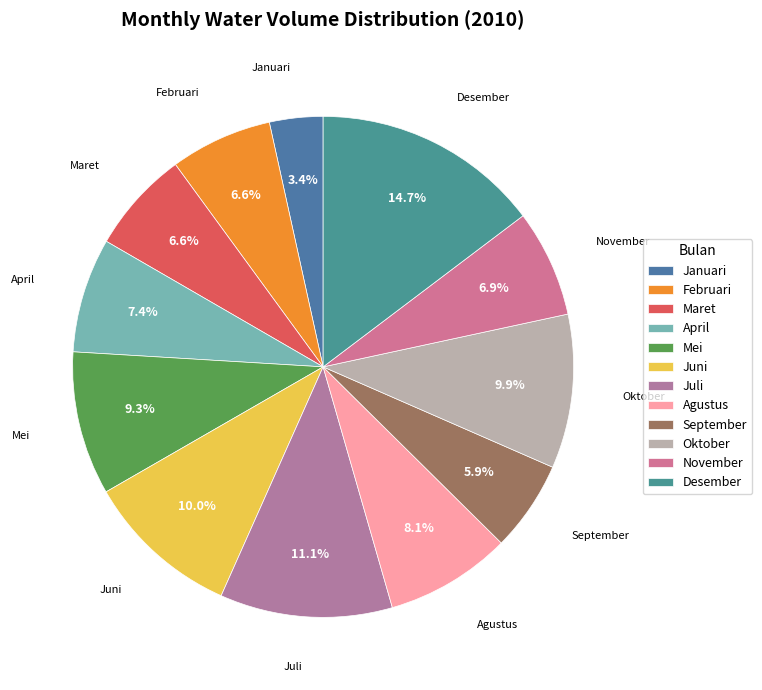

How many slices are in this pie chart?

12